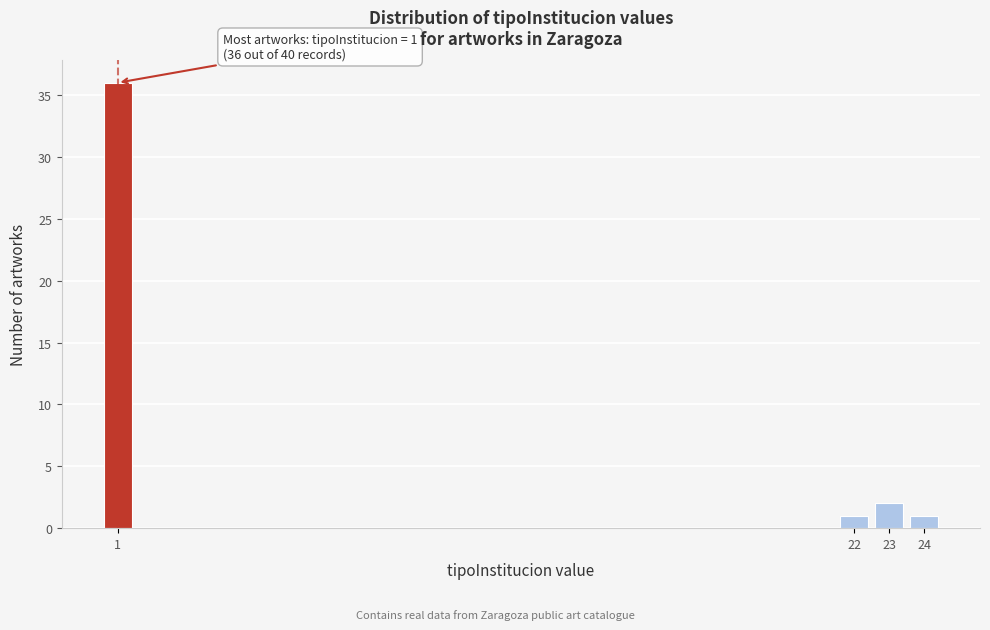

Reading left to right, list all the values displayed in this chart.

36	1	2	1